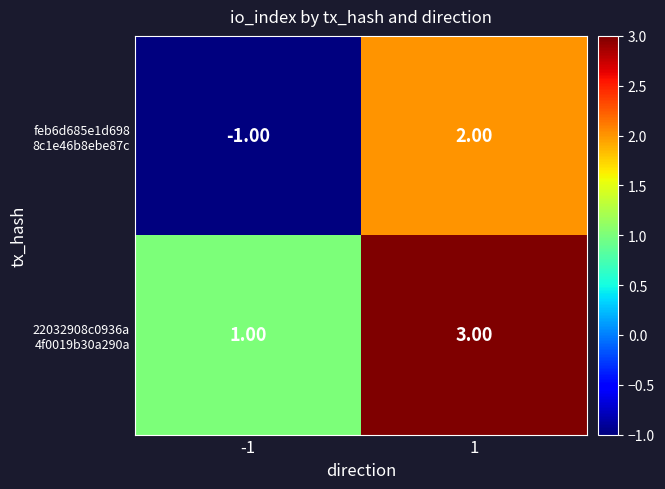

What is the total value across all series at 1?

5